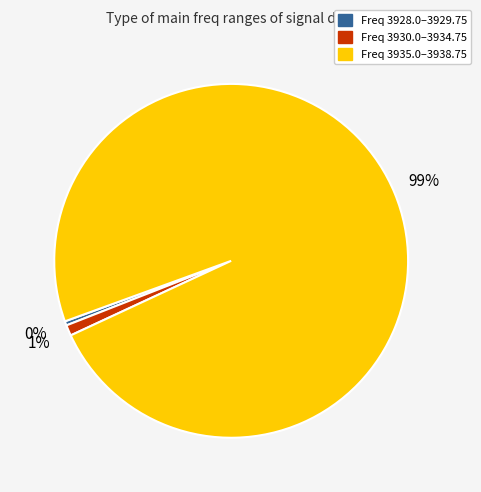

To the nearest percent, what is the average slice percentage?

33%